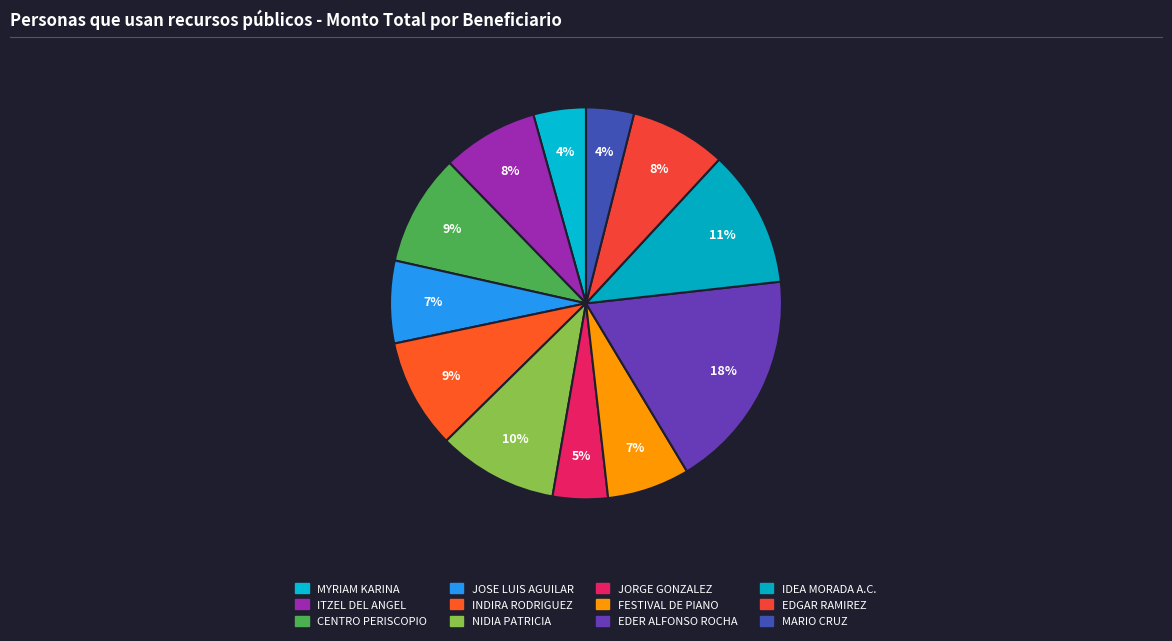

How many slices are in this pie chart?

12